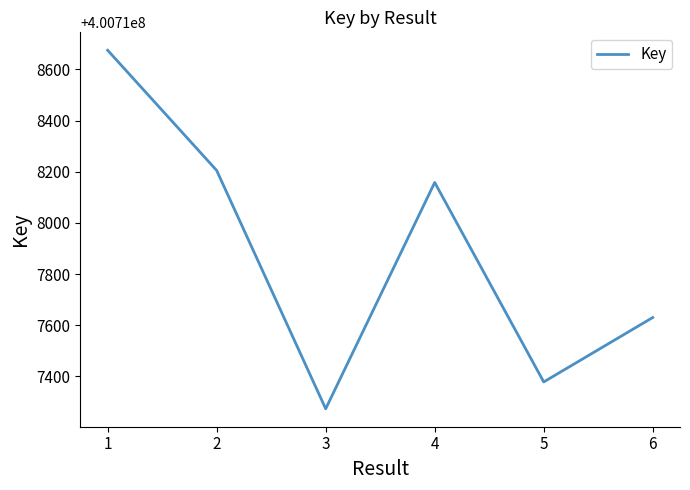

What is the smallest value displayed?

400717273